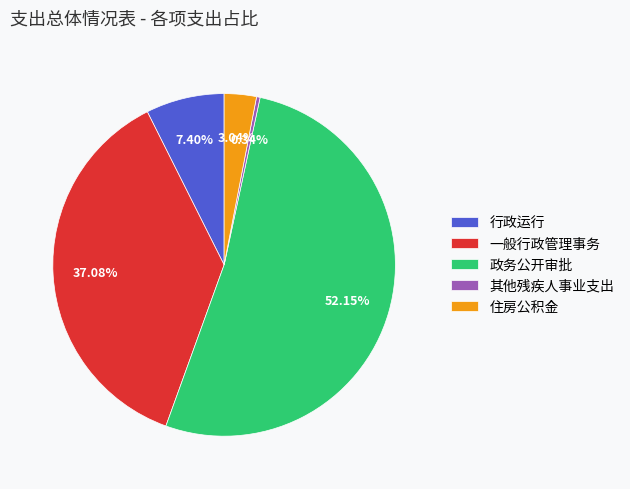

What is the smallest slice in the pie chart?

其他残疾人事业支出